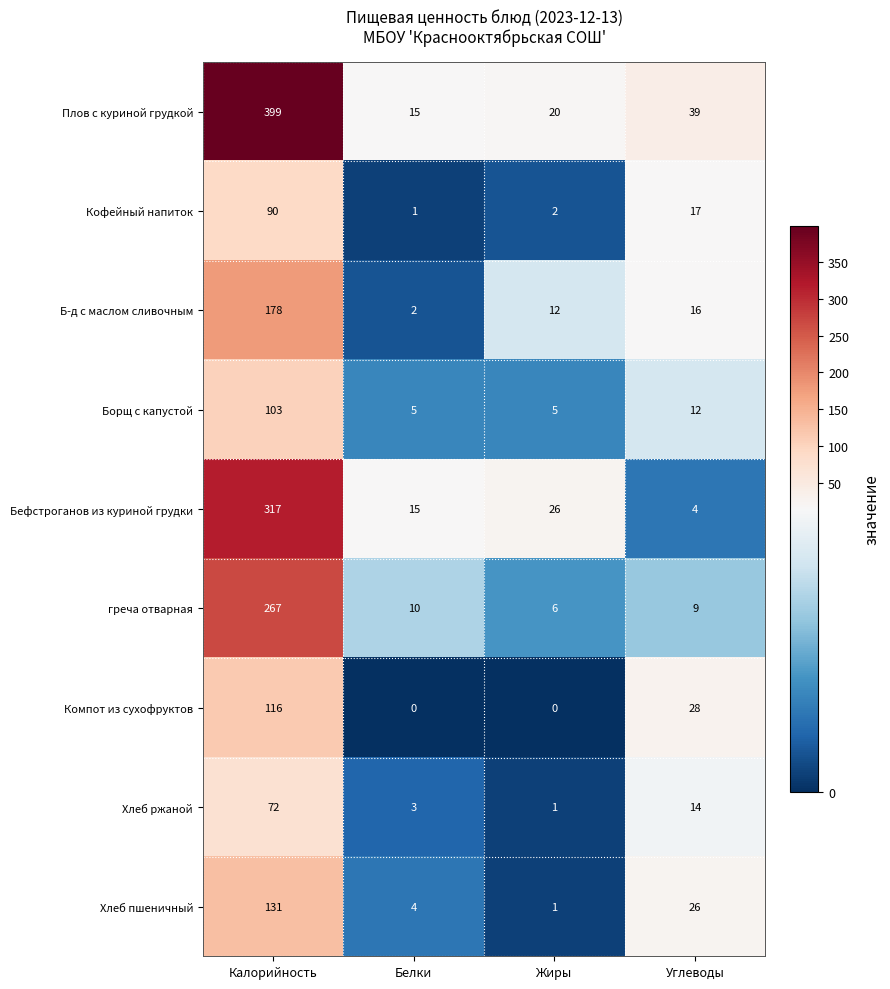

Where does the Бефстроганов из куриной грудки series first go above 26?

Калорийность